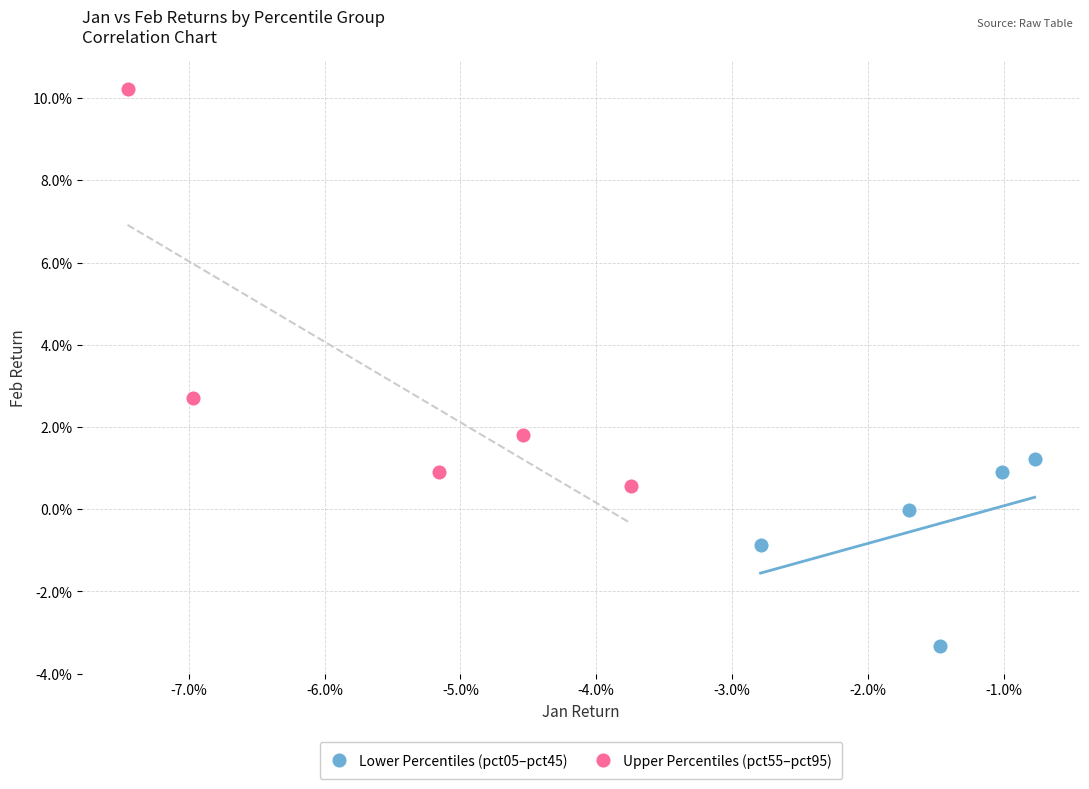

What are all the series names shown in the legend?

Lower Percentiles (pct05–pct45), Upper Percentiles (pct55–pct95)